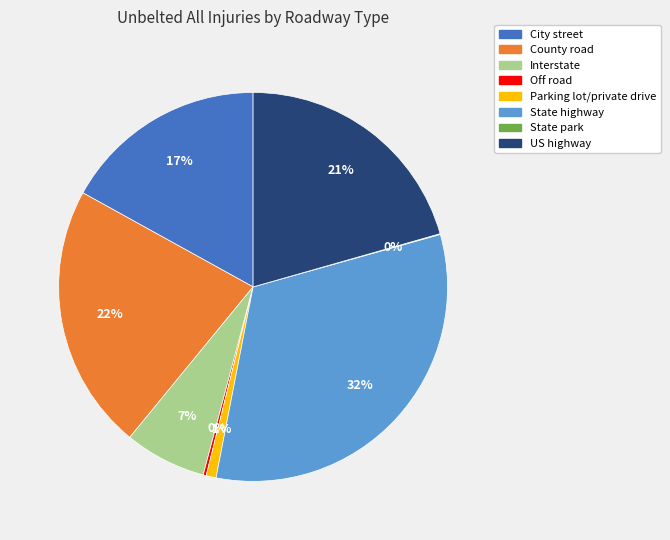

What is the largest slice in the pie chart?

State highway